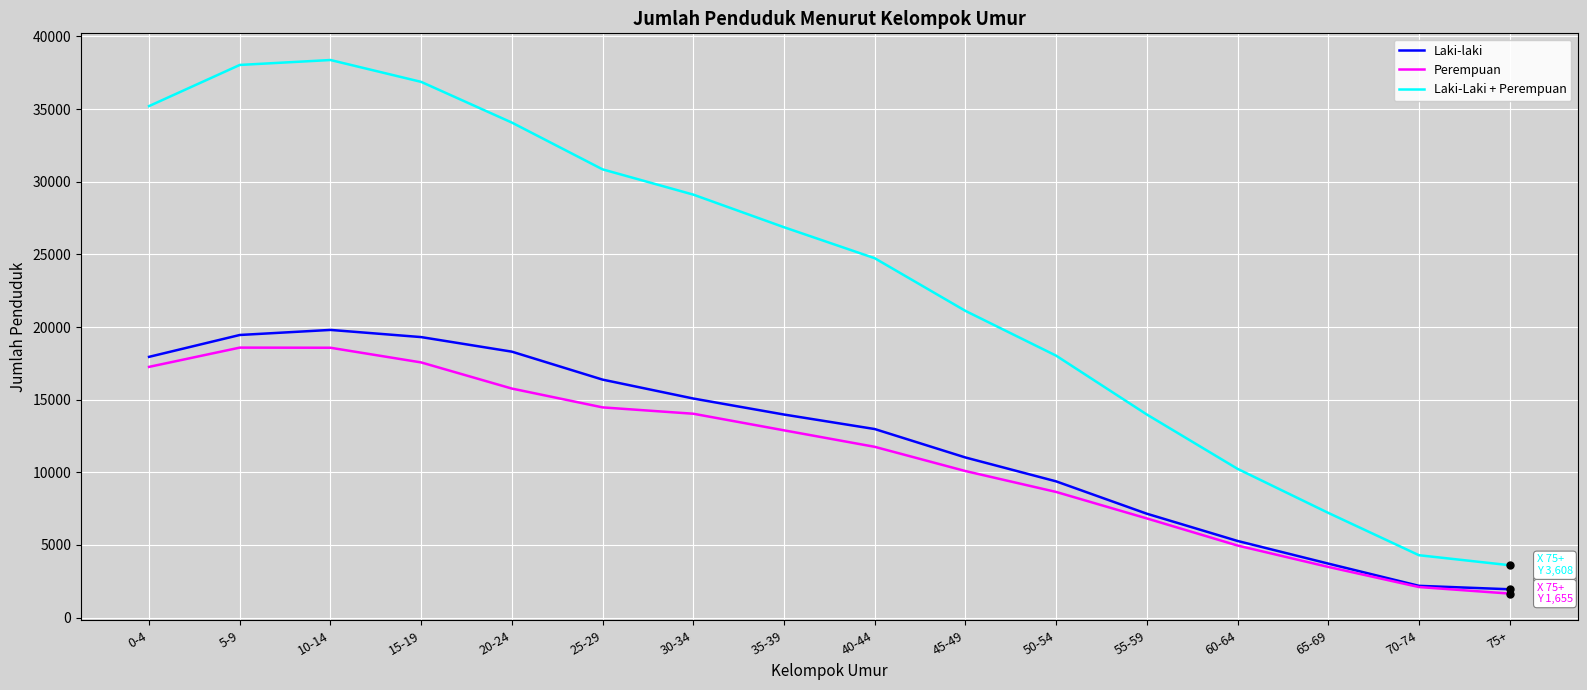

True or false: Laki-laki has a value of 25634 at 0-4.

False